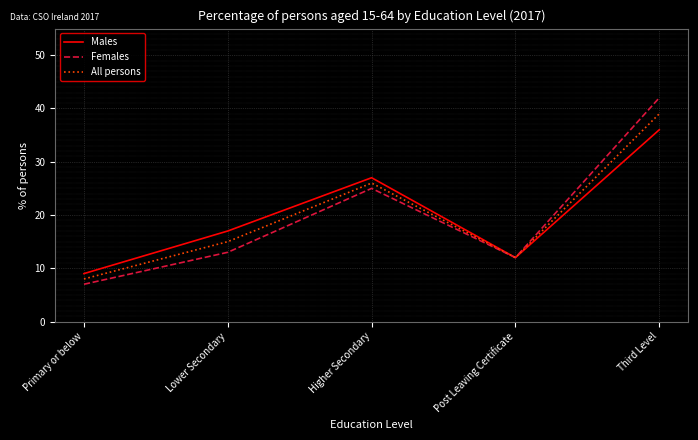

What is the smallest value displayed?

7